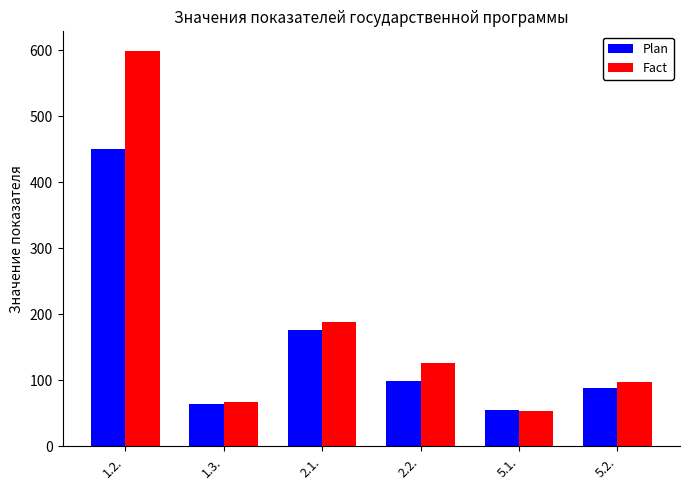

Reading left to right, list all the values displayed in this chart.

Plan: 1.2.=450.0	1.3.=65.0	2.1.=176.2	2.2.=99.6	5.1.=55.0	5.2.=89.0
Fact: 1.2.=599.0	1.3.=67.0	2.1.=189.2	2.2.=126.8	5.1.=53.0	5.2.=97.0